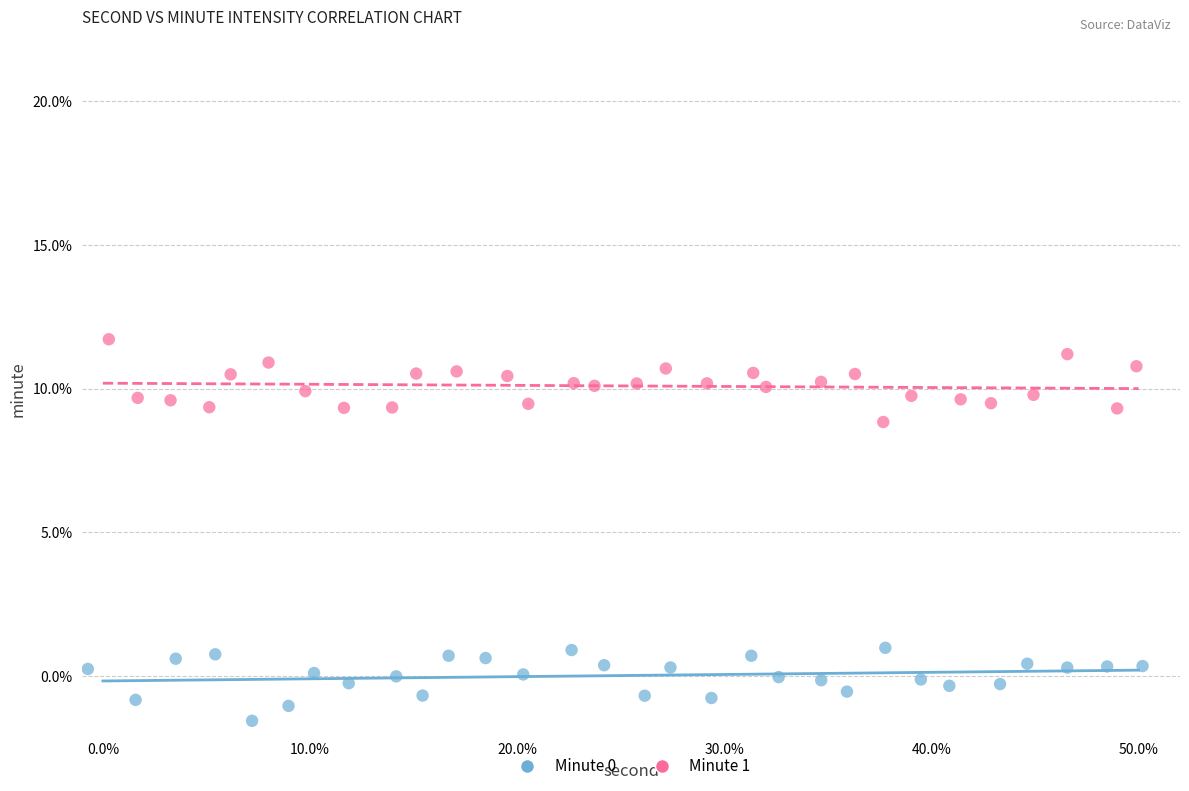

Which series contains the highest Y value?

Minute 1